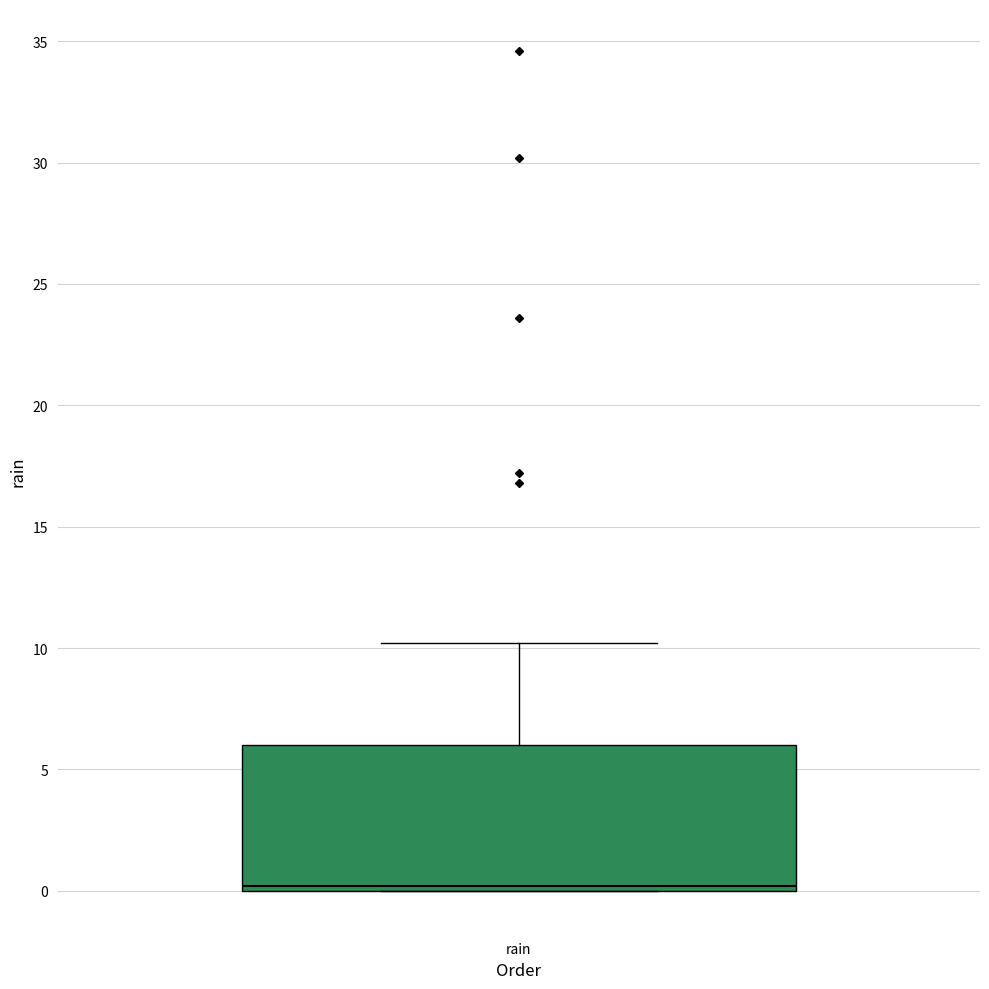

Transcribe this box plot: give where the median line is, the range the box spans, and where the two whiskers end, as read against the y-axis. The values are not printed on the chart, so give them approximately, as read against the axis.

median 0 (just above the box's lower edge), box 0 to 6, whiskers 0 to 10